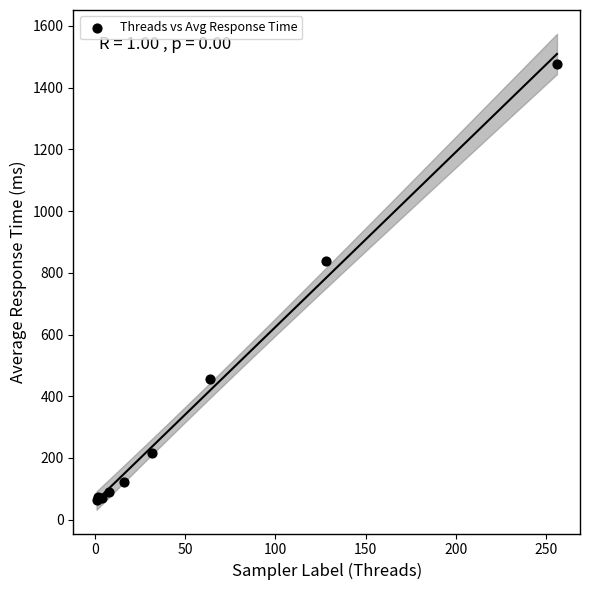

What Y value in the scatter plot is closest to 770?

839